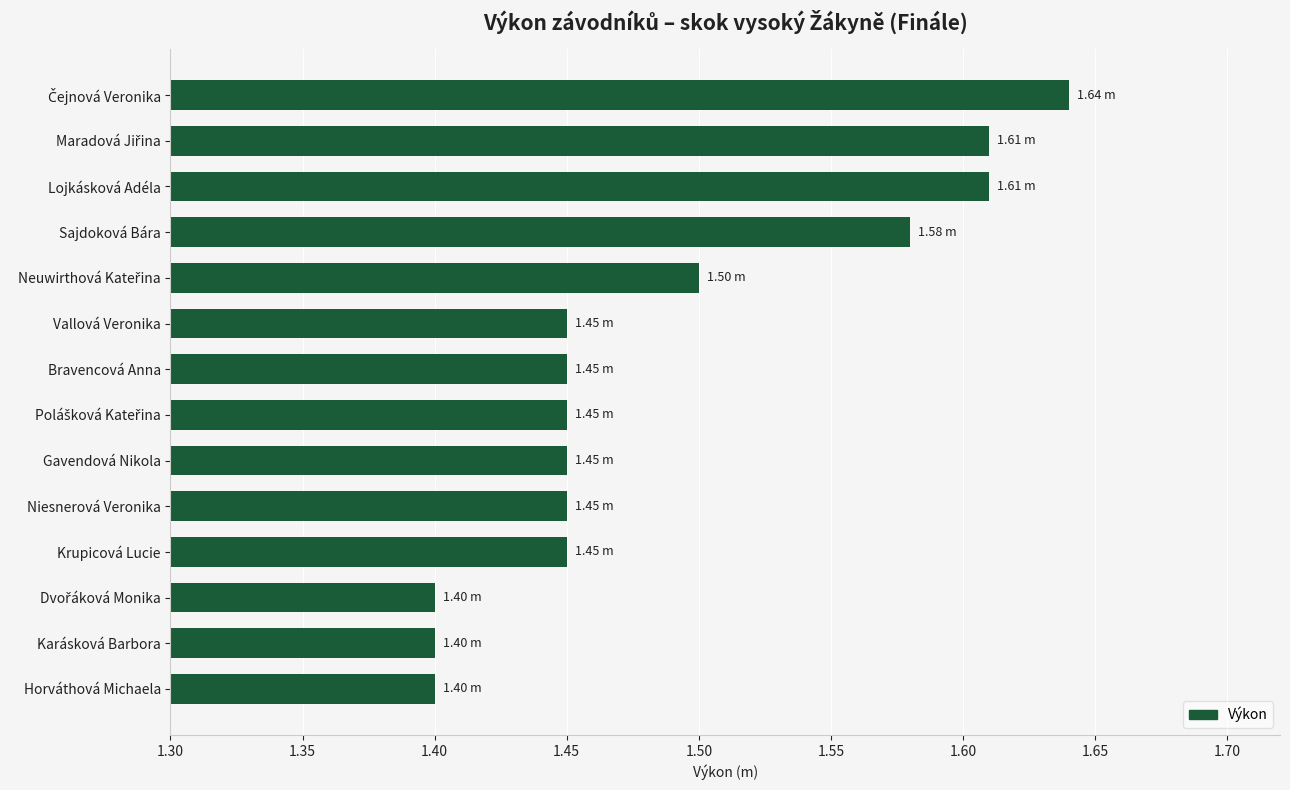

What is the sum of all values?

20.8